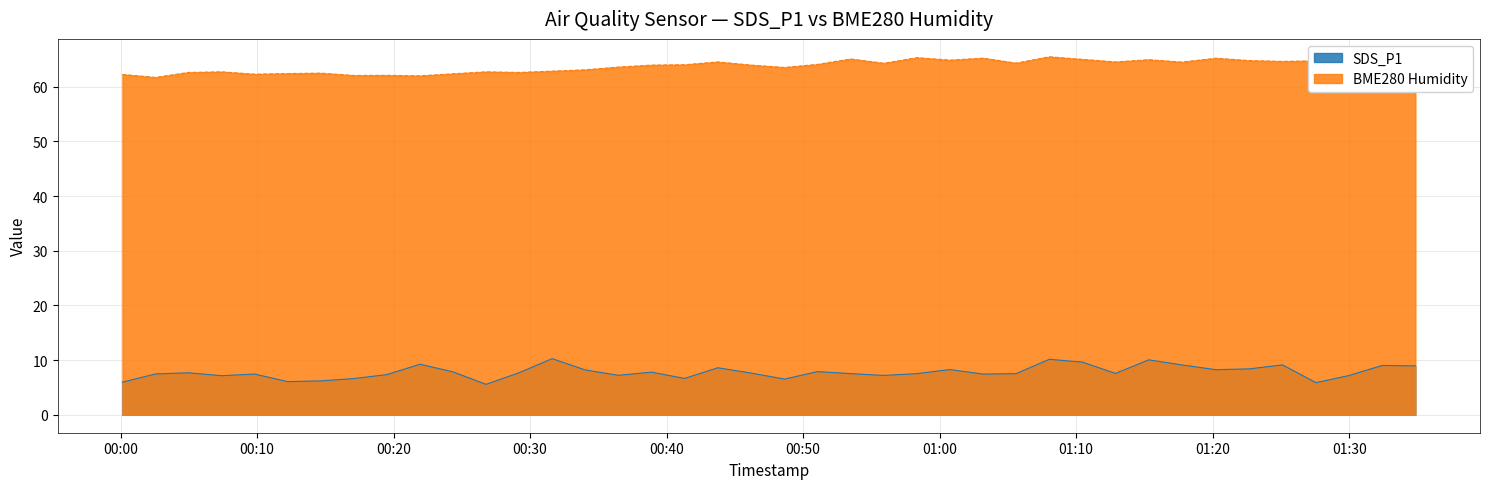

True or false: BME280 Humidity and SDS_P1 cross at least once.

False